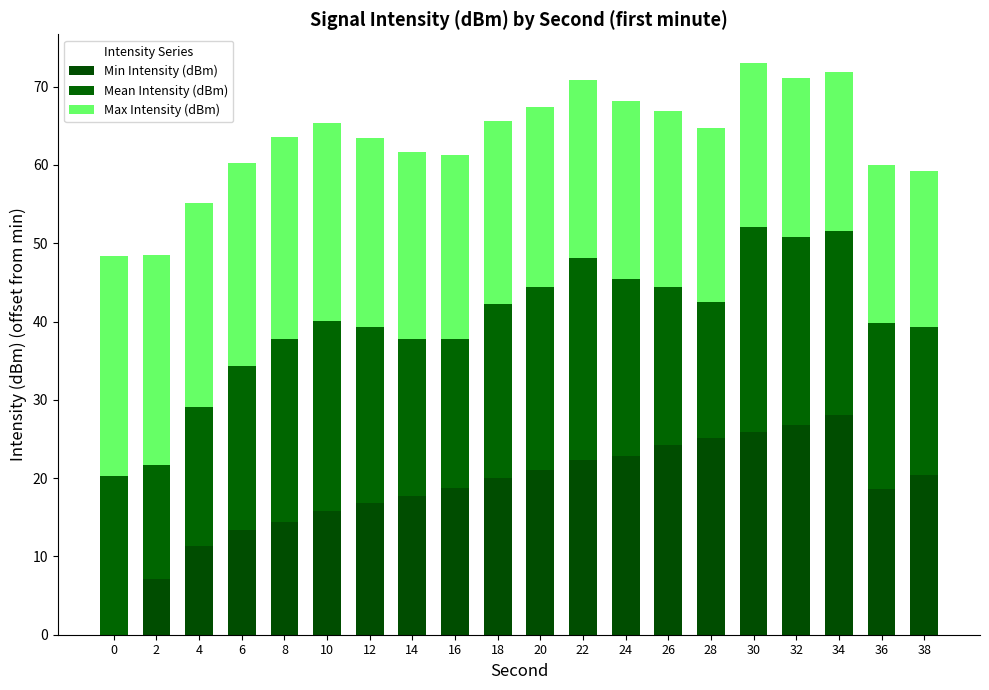

Count the number of categories in the chart.

20